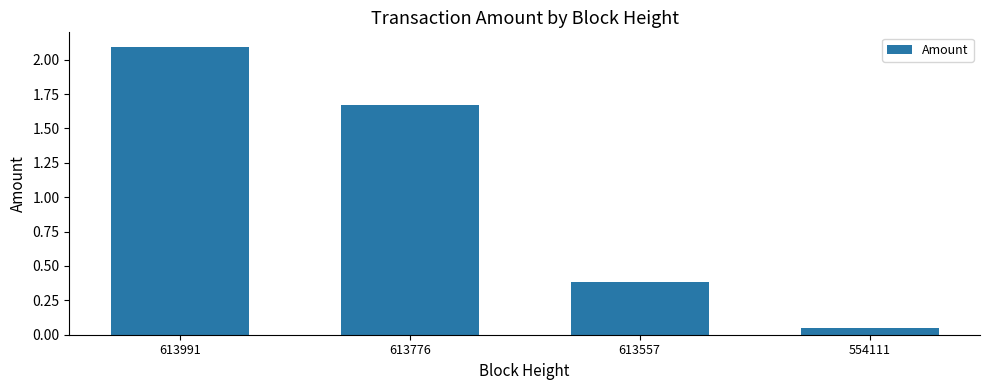

What is the change in value from 613776 to 554111?

-1.6